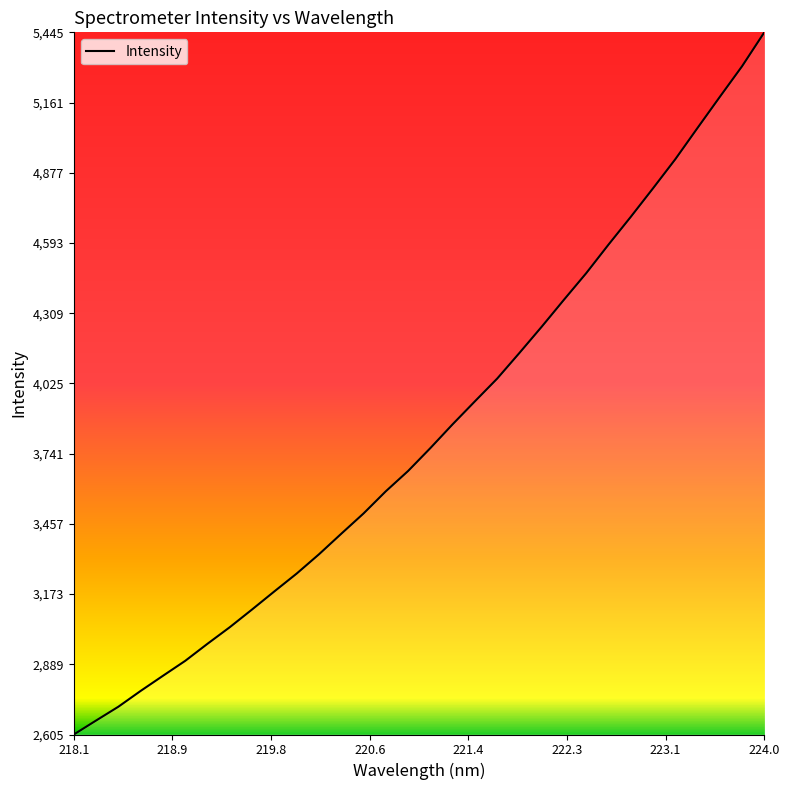

True or false: the data has more than 2 interior local peaks.

False